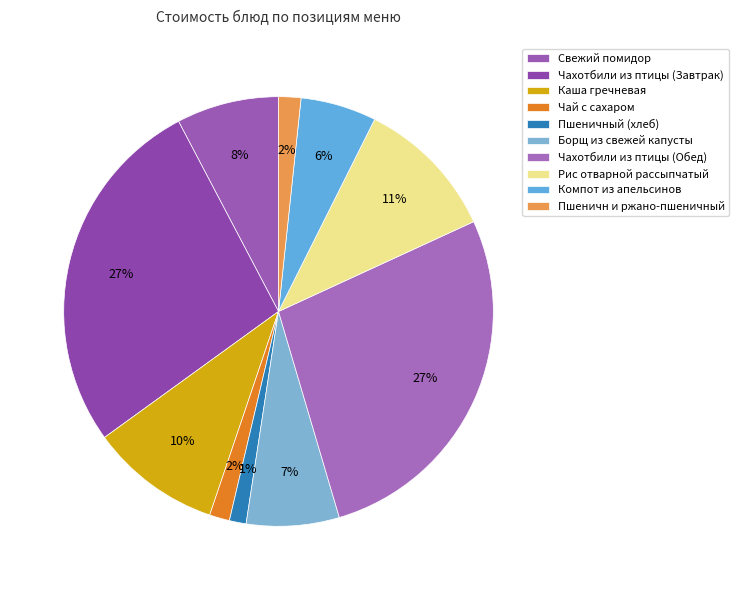

True or false: Пшеничн и ржано-пшеничный accounts for 2% of the total.

True